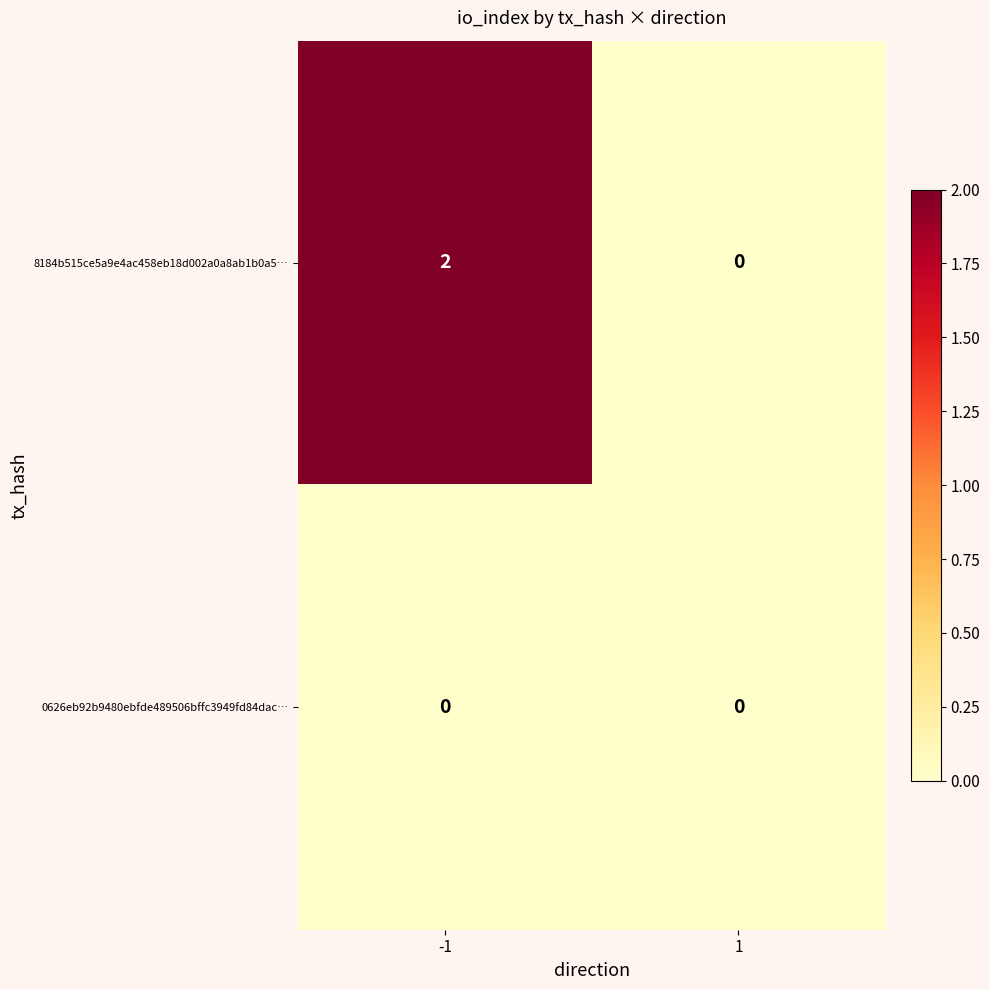

List the series in order of their peak value, highest first.

8184b515ce5a9e4ac458eb18d002a0a8ab1b0a5…, 0626eb92b9480ebfde489506bffc3949fd84dac…